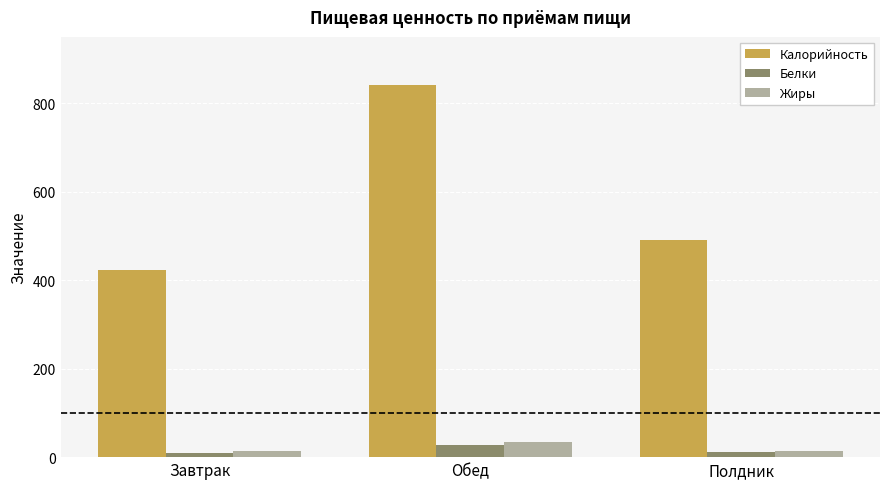

At which label does Белки first exceed 10?

Обед